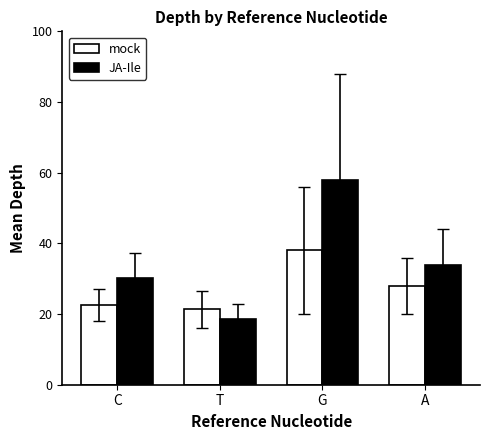

What is the difference between the second highest and minimum values in the JA-Ile series?

15.3